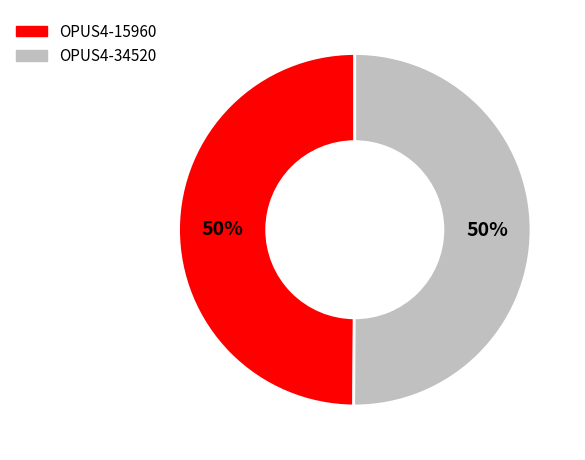

To the nearest percent, what portion does OPUS4-34520 represent?

50%